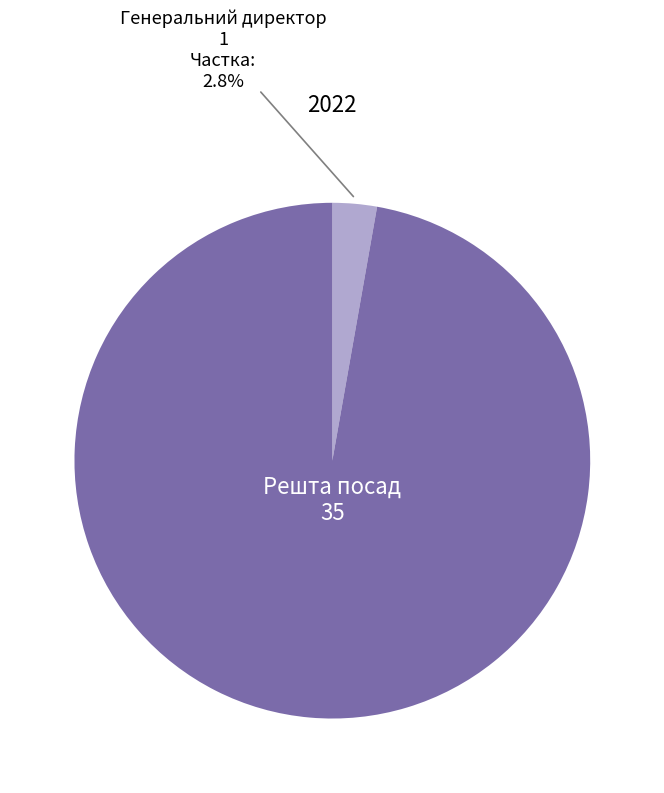

Is there any slice that represents more than half of the pie?

Yes